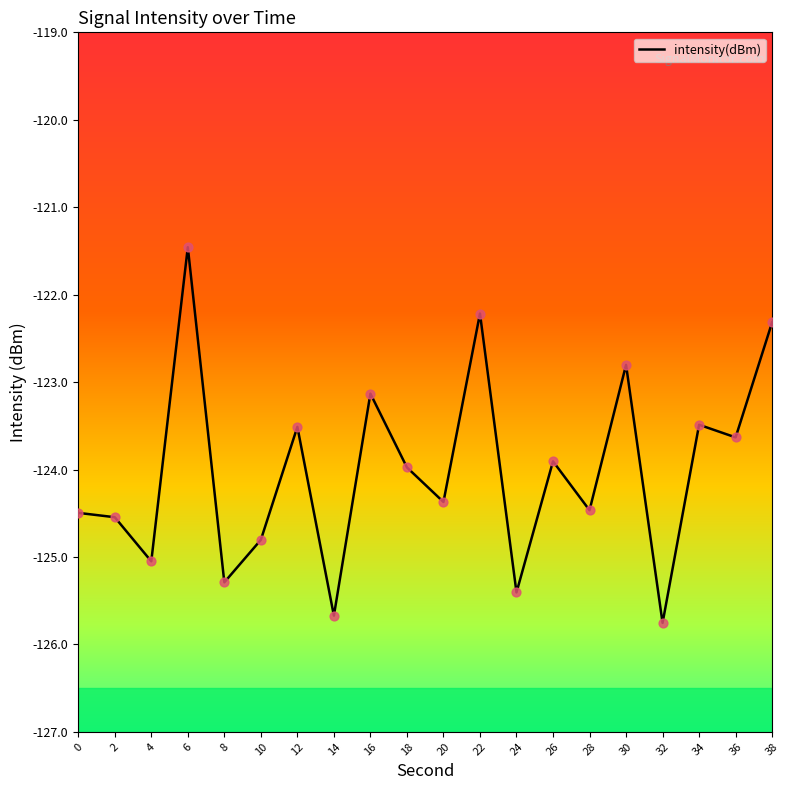

Which has a higher value, 8 or 24?

8